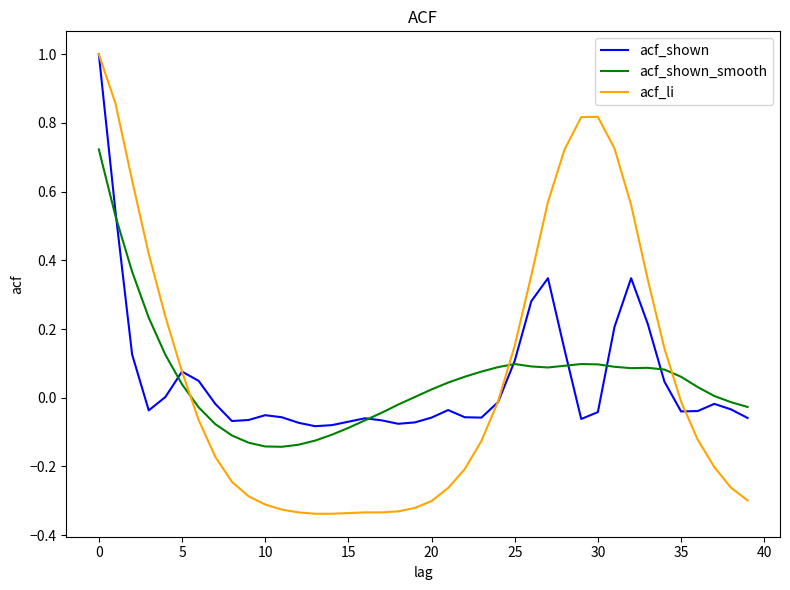

Which series has the widest spread of values?

acf_li